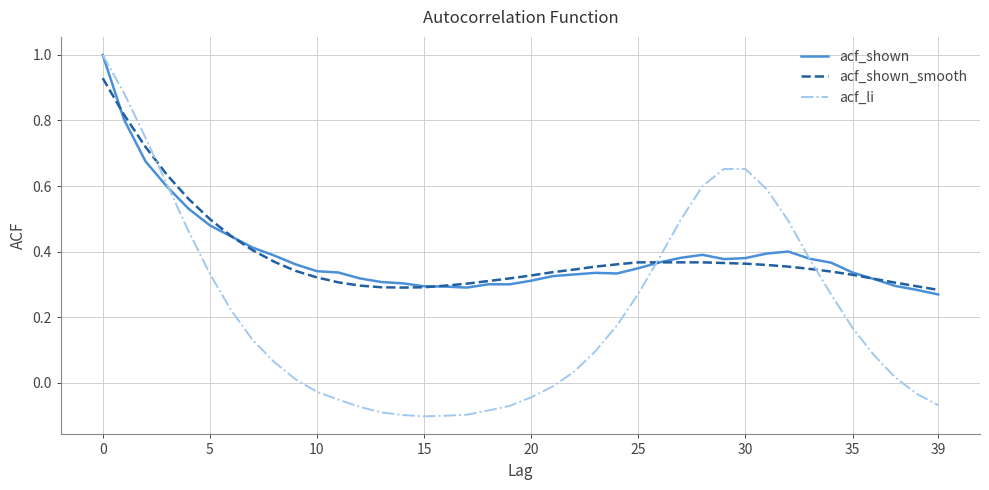

What is the highest value of the acf_shown series?

1.0